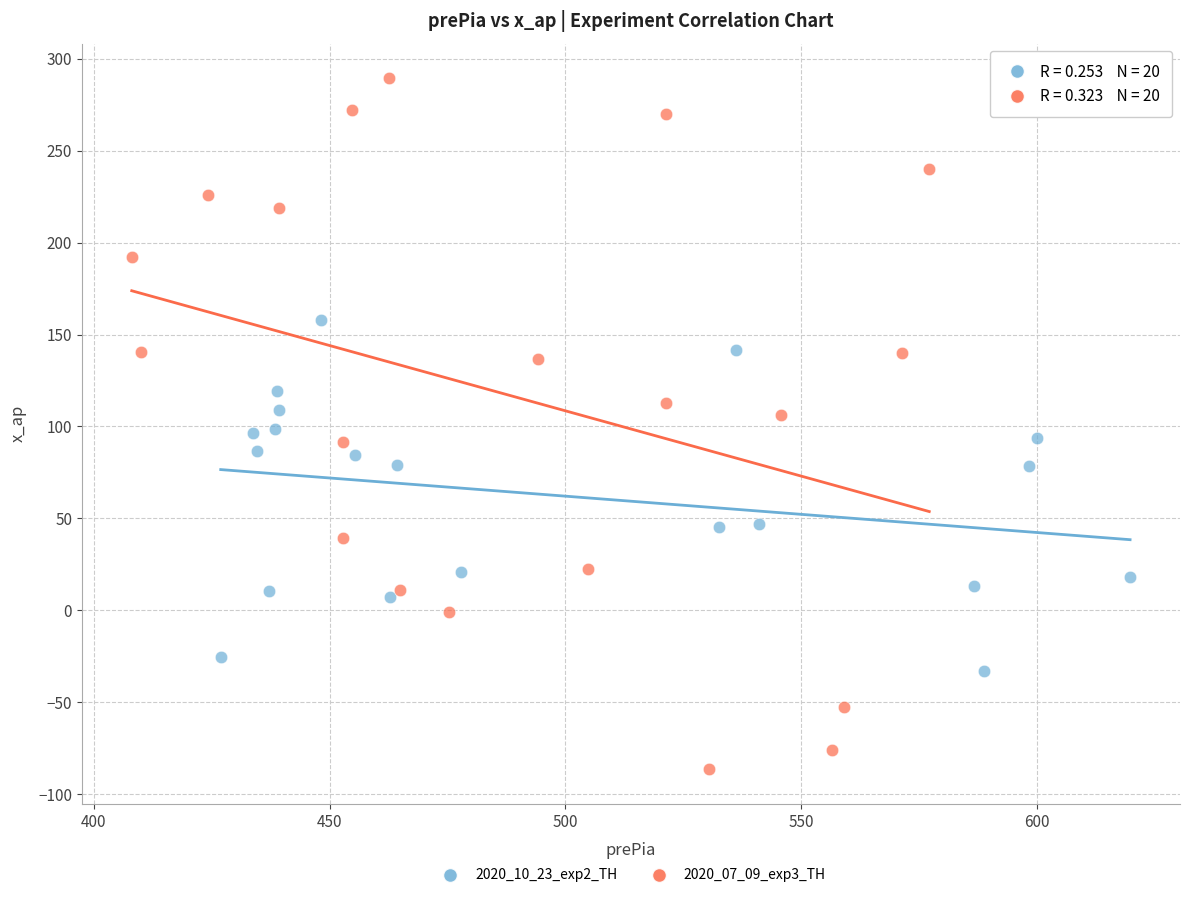

Which series reaches the maximum Y coordinate?

2020_07_09_exp3_TH